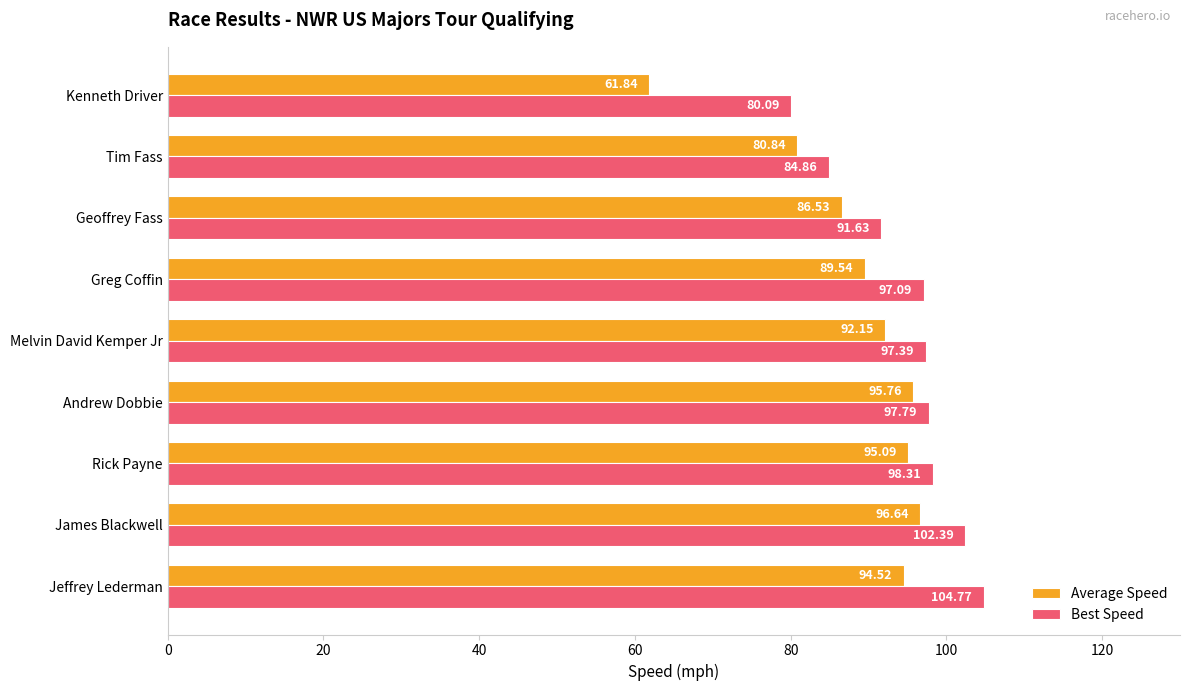

List the labels in order of Average Speed value, smallest first.

Kenneth Driver, Tim Fass, Geoffrey Fass, Greg Coffin, Melvin David Kemper Jr, Jeffrey Lederman, Rick Payne, Andrew Dobbie, James Blackwell